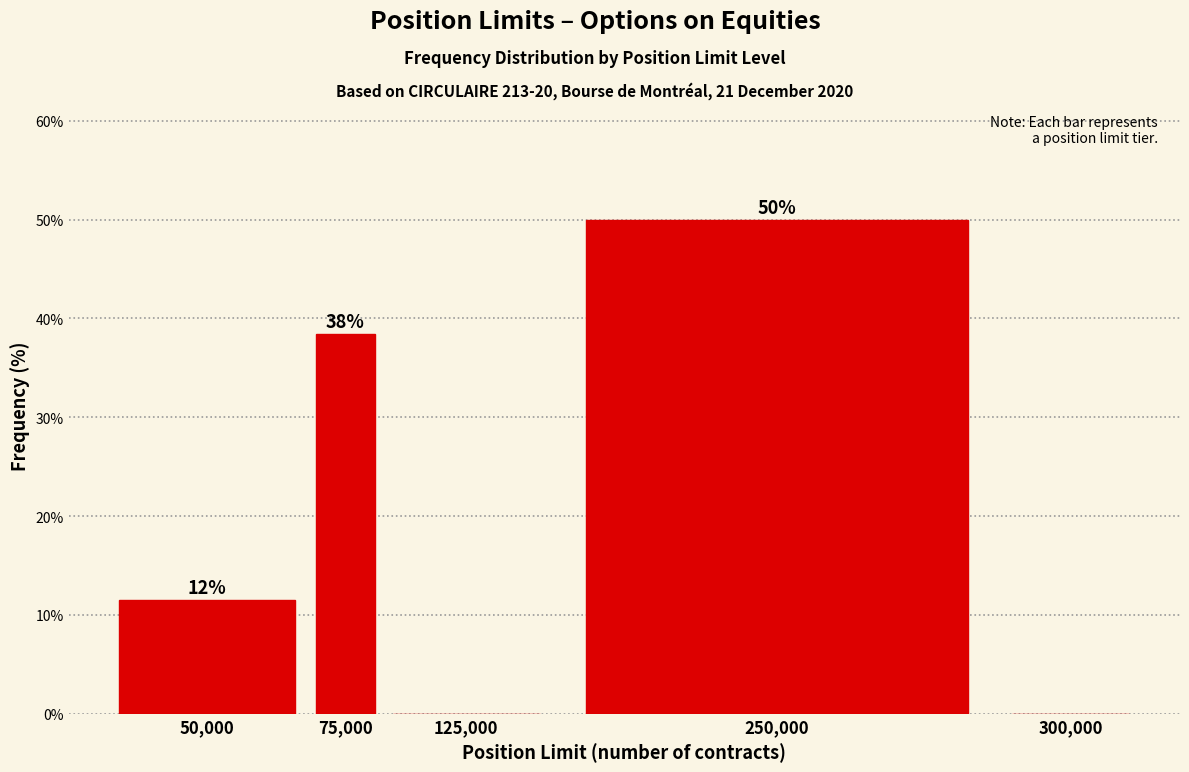

Are the bars horizontal?

No